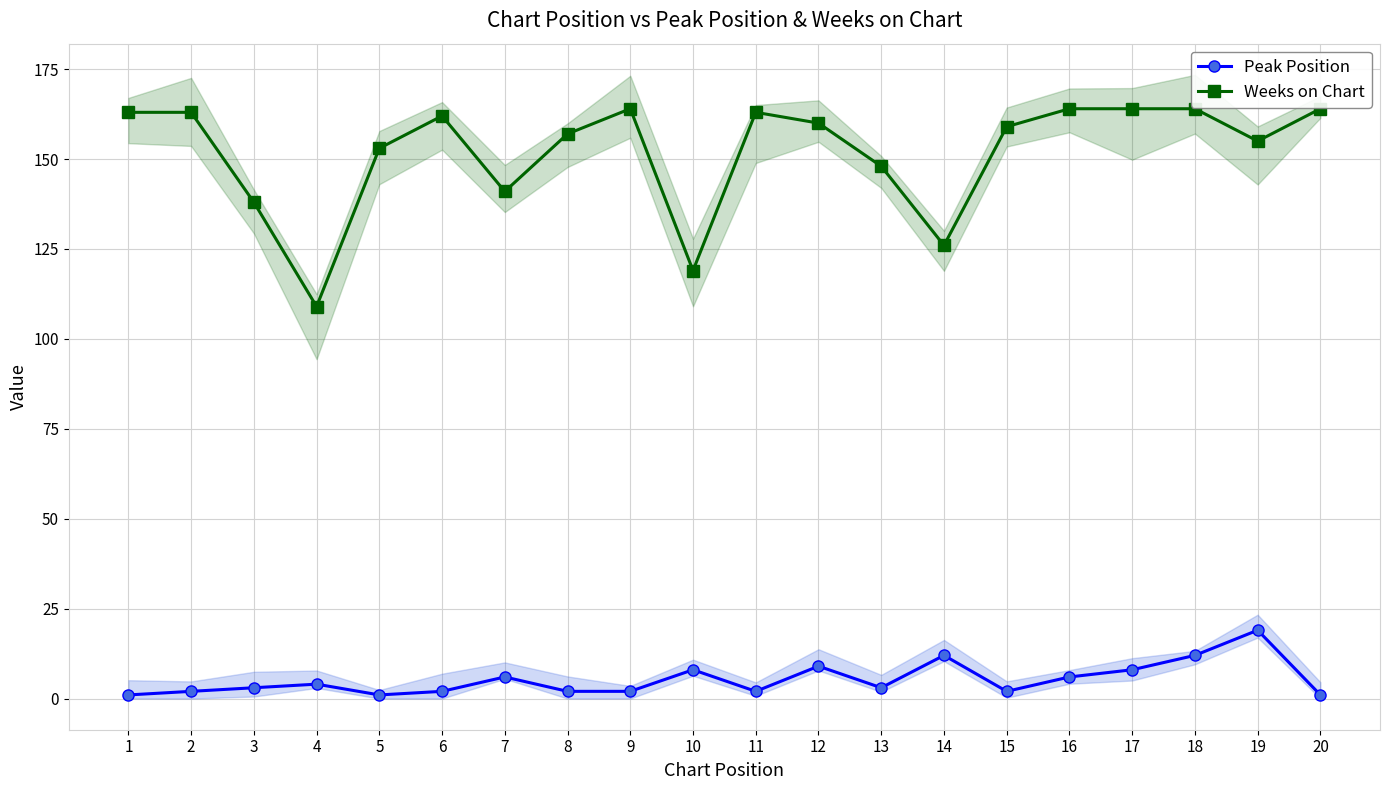

What are all the series names shown in the legend?

Peak Position, Weeks on Chart